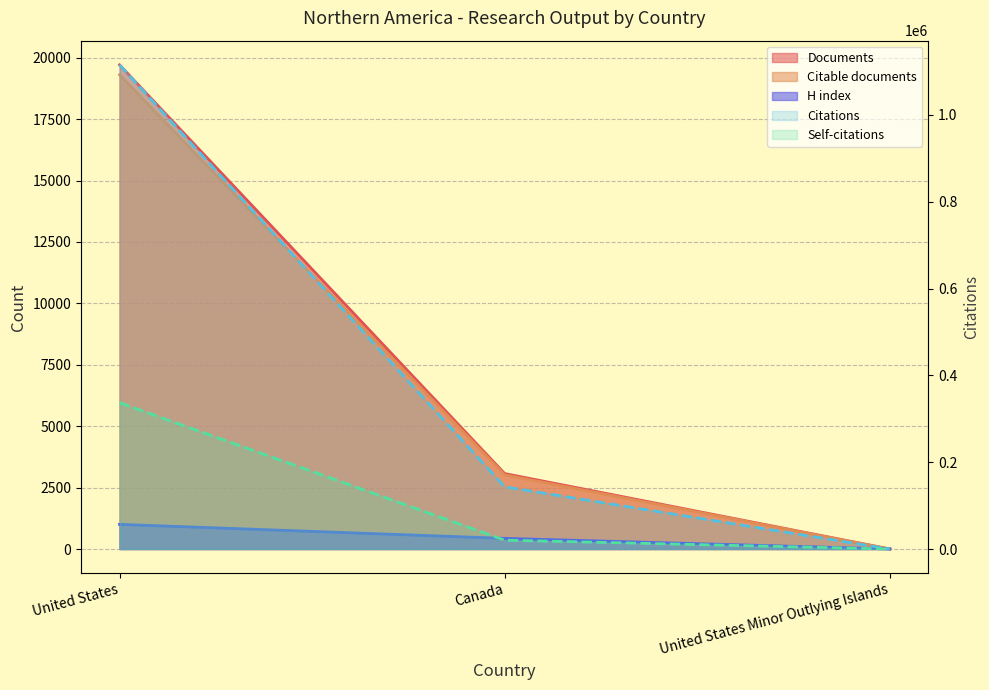

What is the value of the Self-citations point at the 2nd from the left?

20380